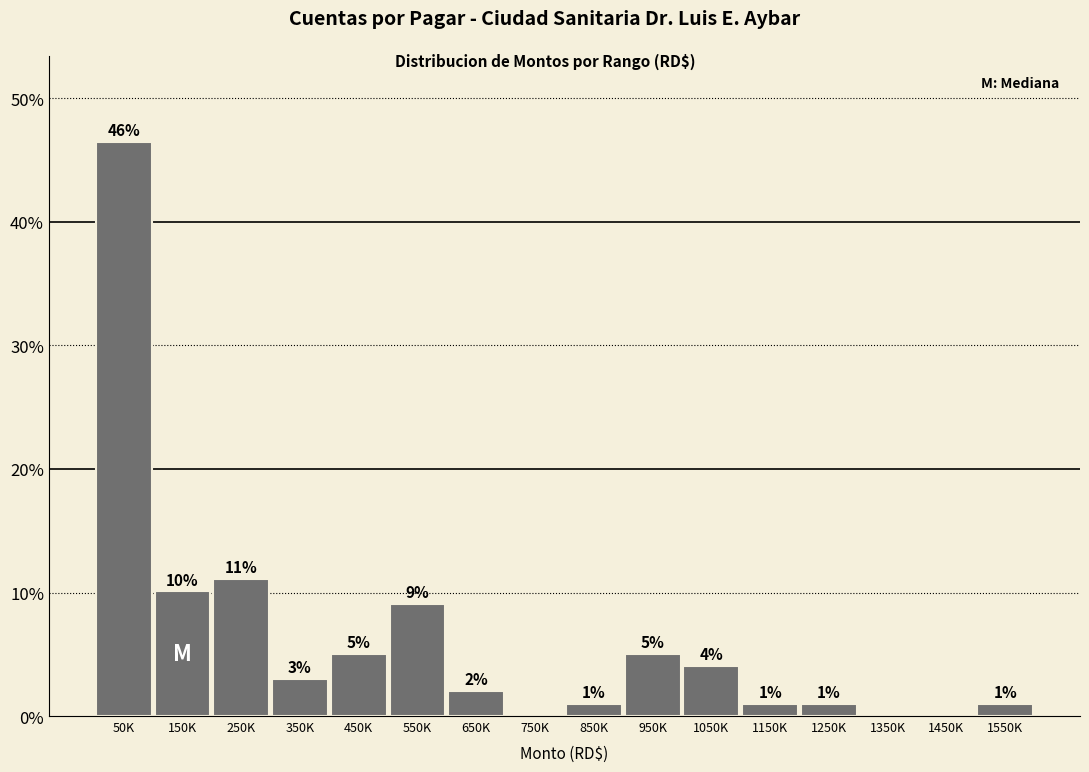

What is the maximum value shown in the chart?

46.5